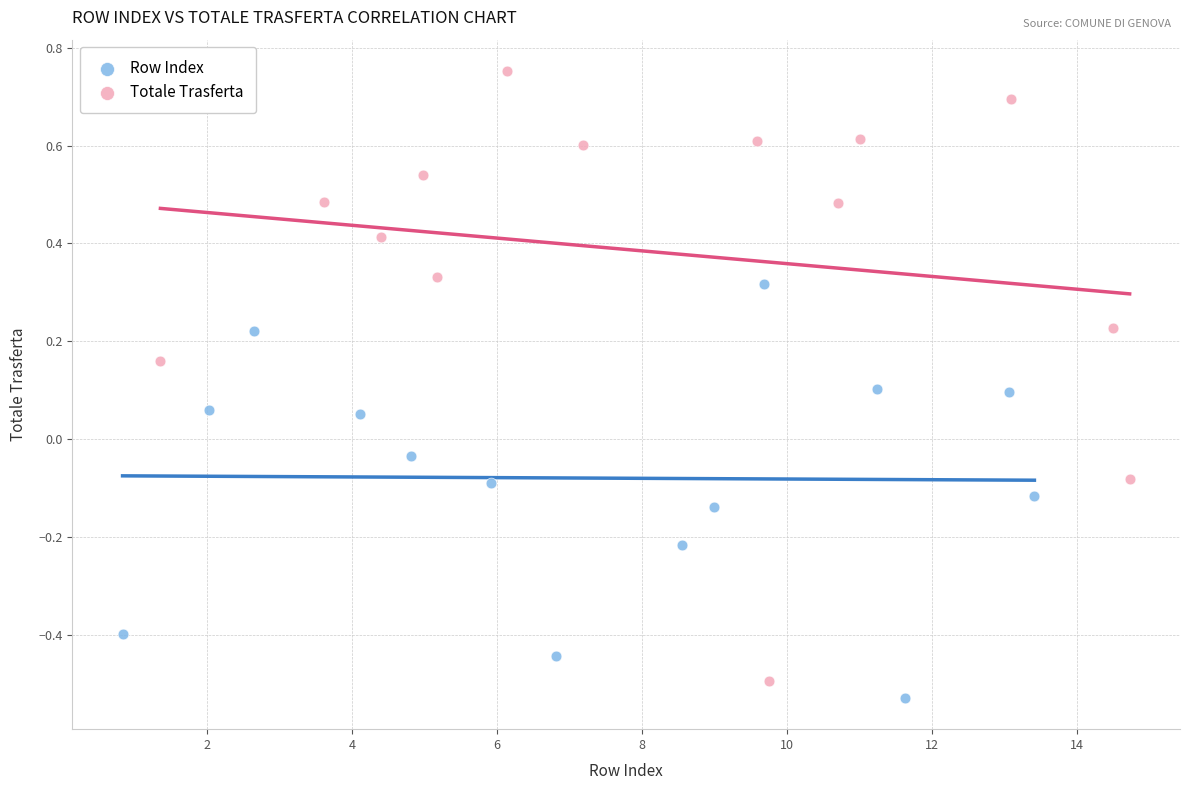

Which series reaches the maximum Y coordinate?

Totale Trasferta